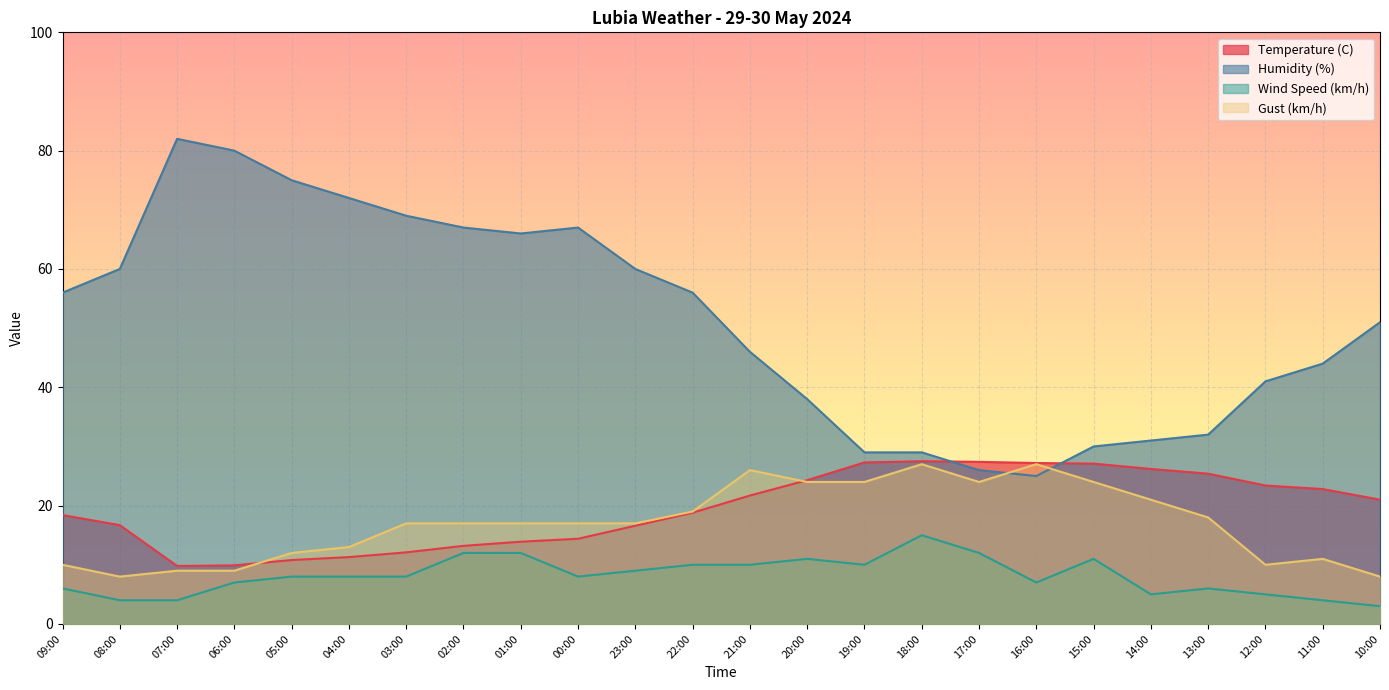

True or false: Gust (km/h) and Wind Speed (km/h) intersect in this chart.

False